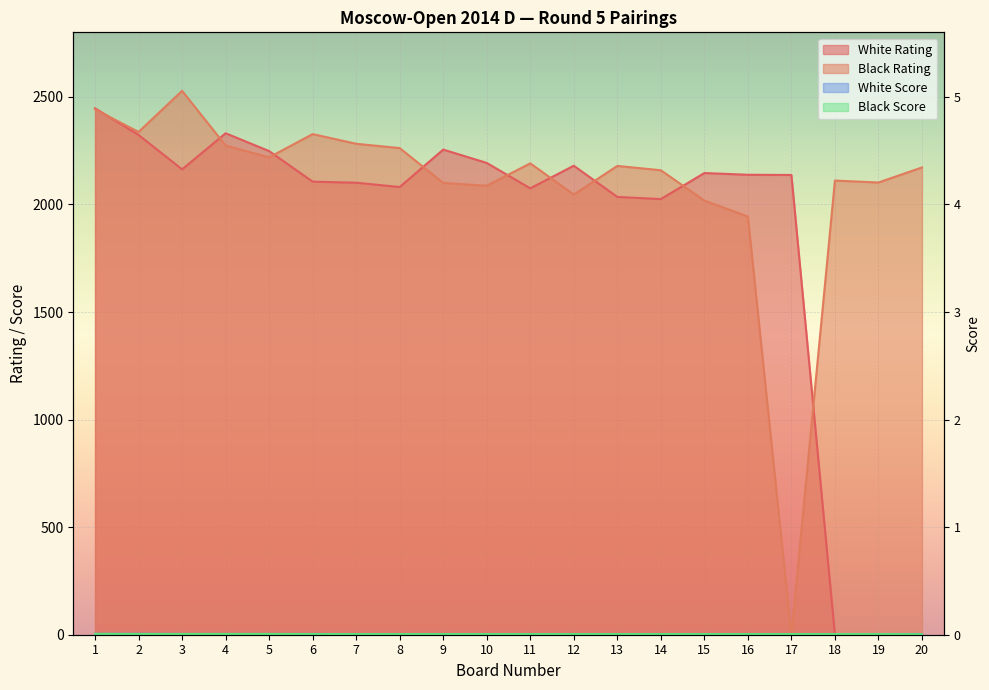

The value of White Rating at 14 is 2690.0. True or false?

False